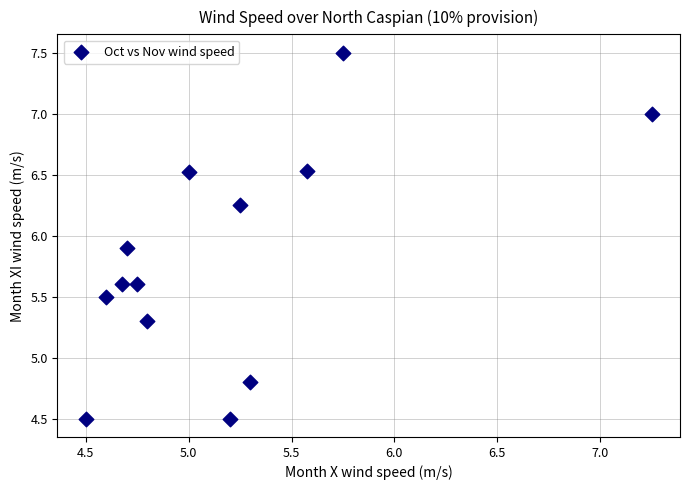

What is the range of X values (max minus min)?

2.8